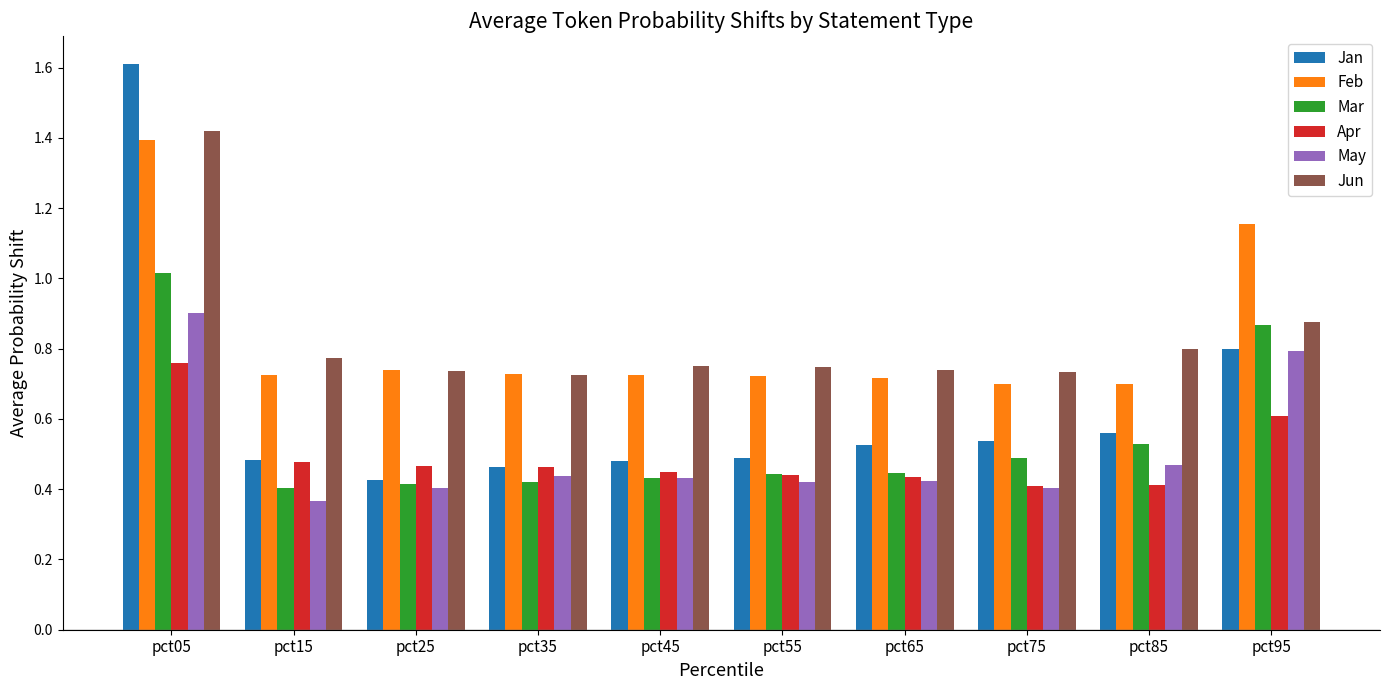

At which category is the sum across all series the highest?

pct05